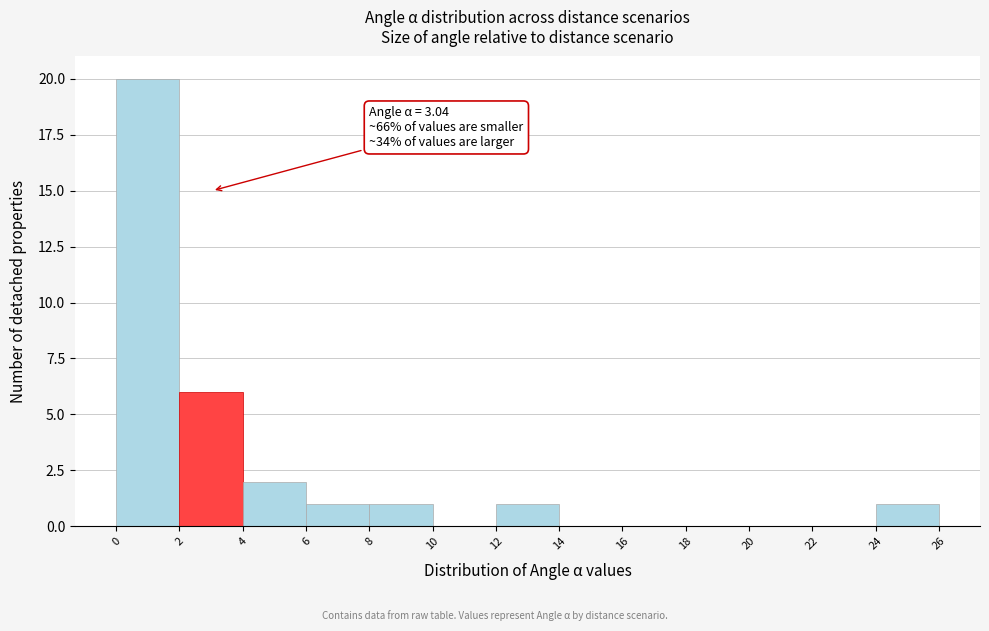

Which range on the x-axis has the tallest bar?

0 to 2